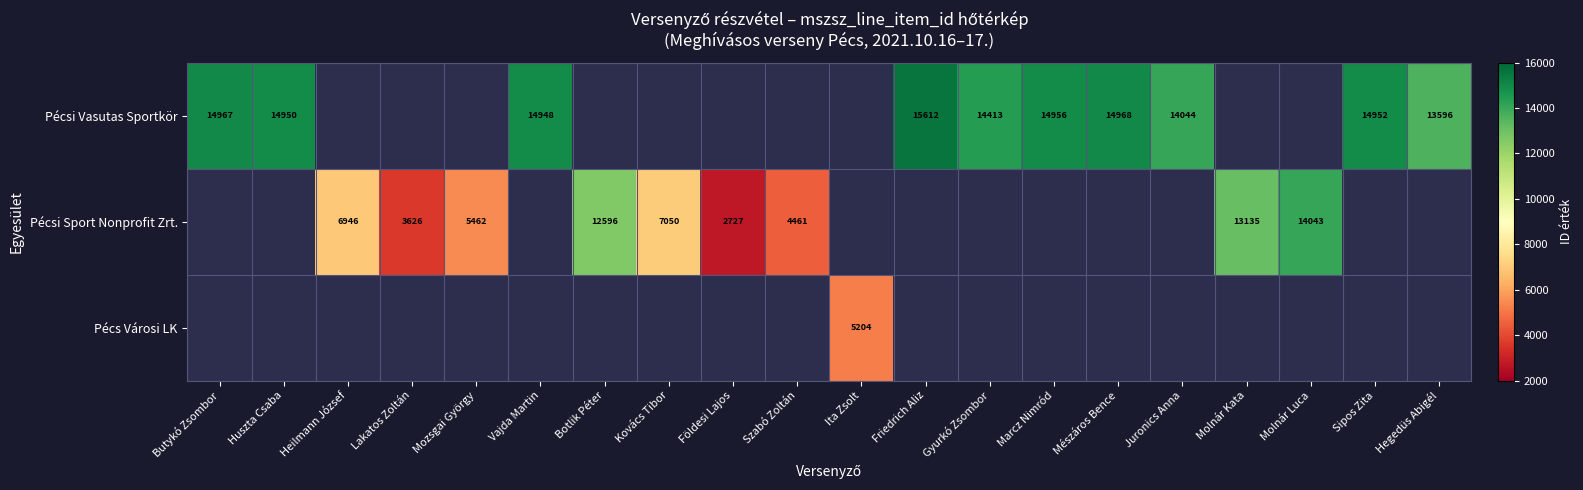

What is the difference between the Pécsi Sport Nonprofit Zrt. values at Botlik Péter and Lakatos Zoltán?

8970